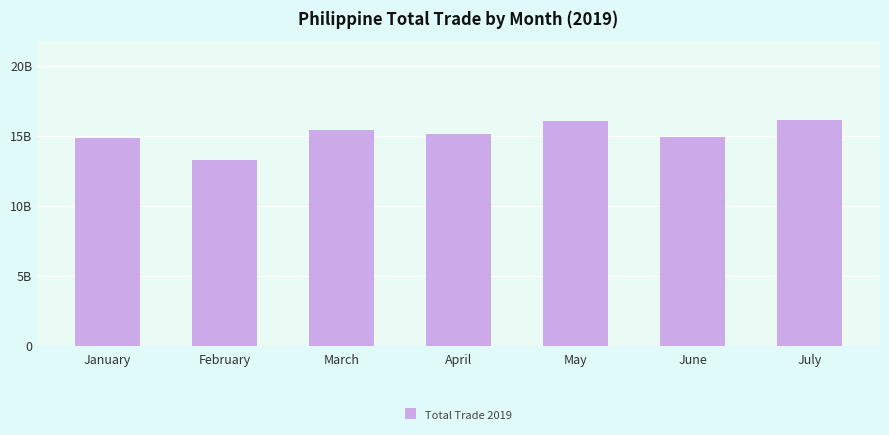

The chart shows a value of 21.5 at June. True or false?

False